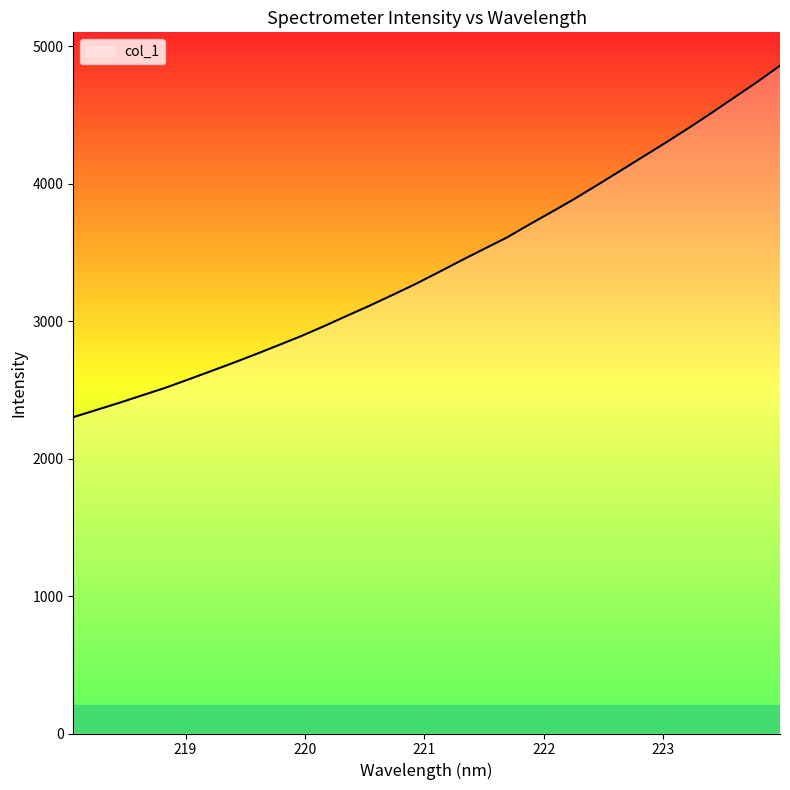

What is the difference between the maximum and minimum values?

2557.7